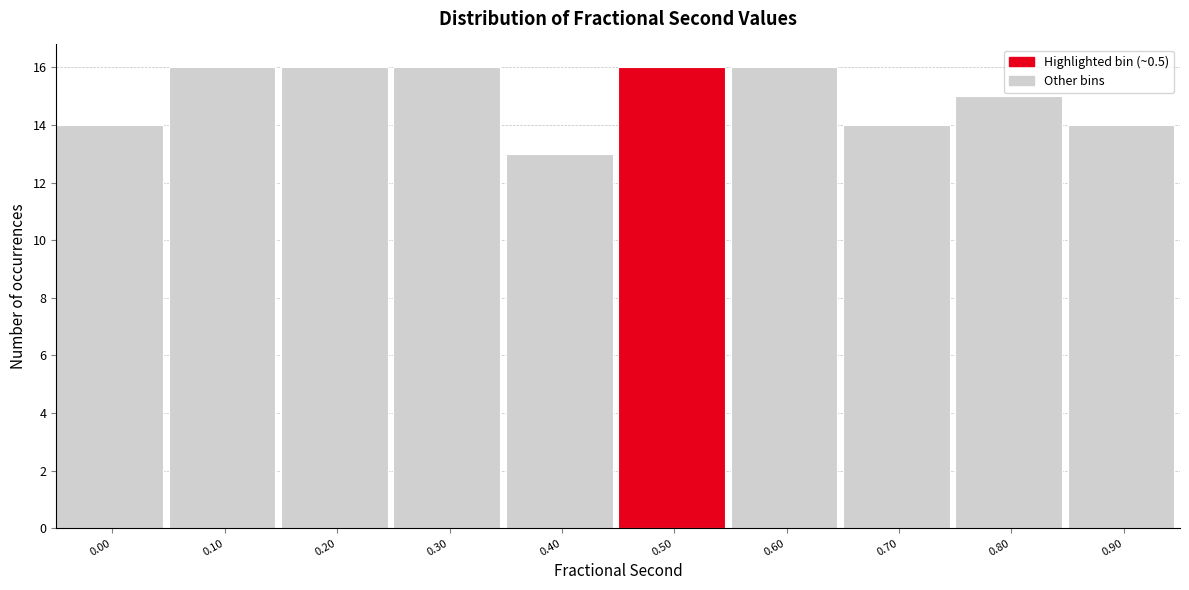

Reading left to right, transcribe all the data shown in this chart.

14	16	16	16	13	16	16	14	15	14